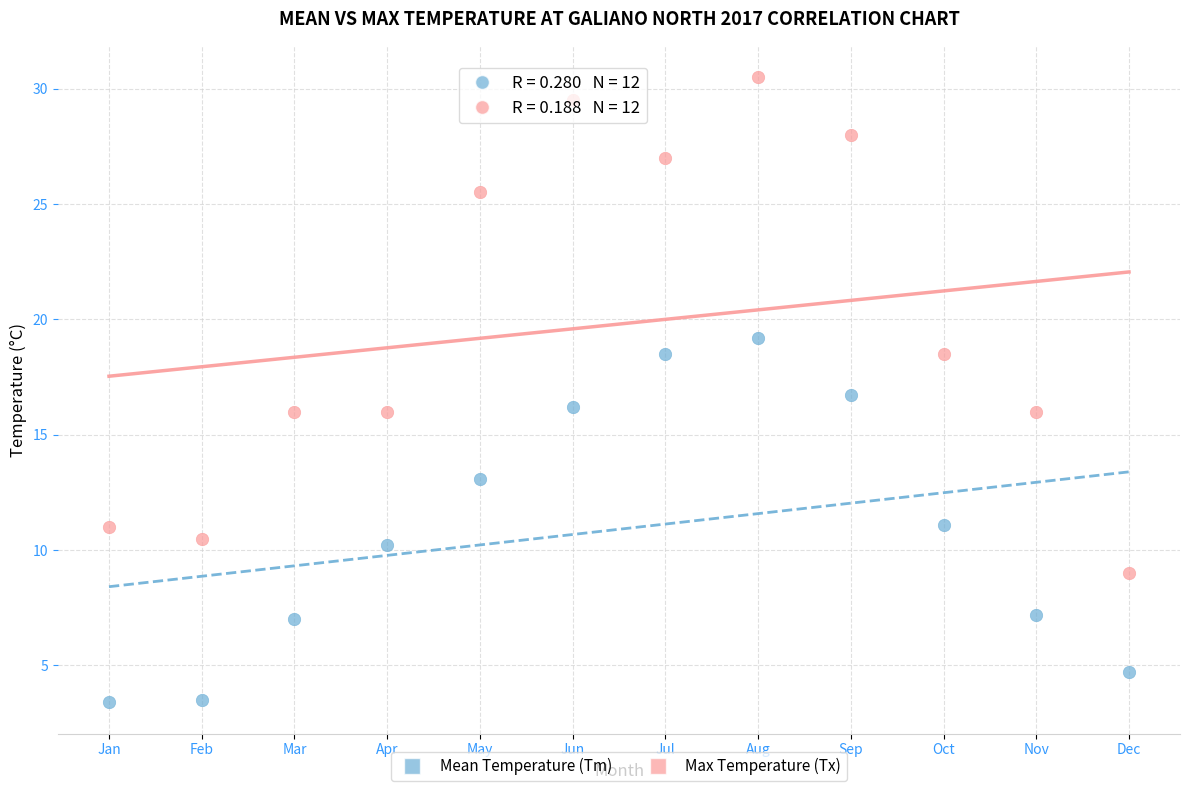

Which series reaches the minimum Y coordinate?

Mean Temperature (Tm)